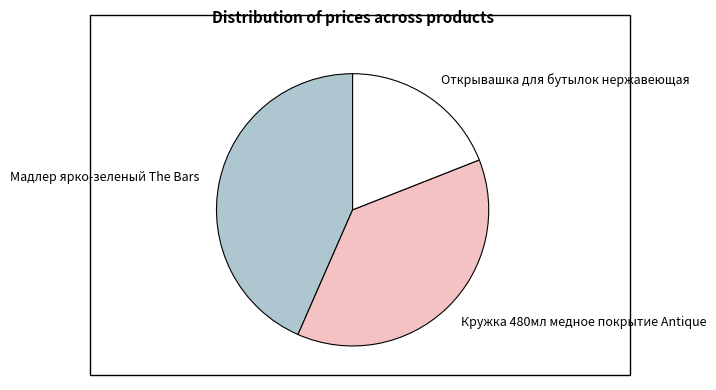

Count the number of slices in the pie.

3